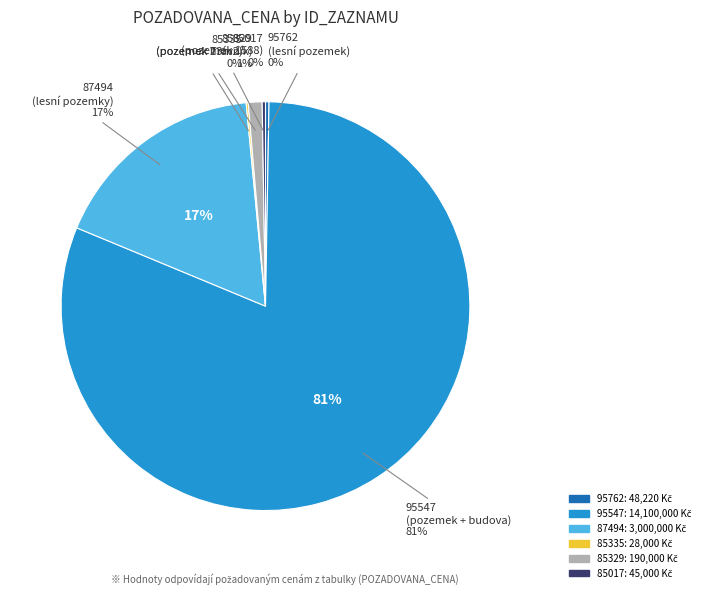

Does any single category account for the majority?

Yes